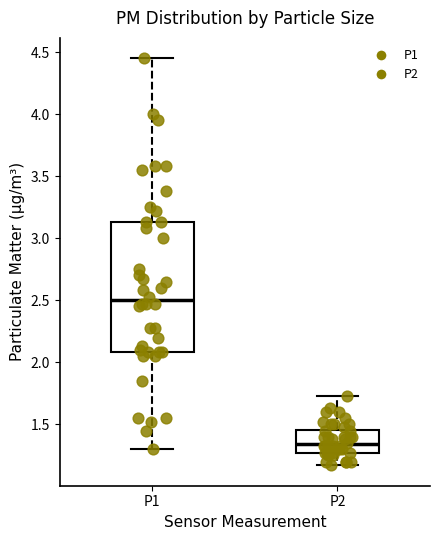

Where is the upper edge of the box for P2 on the y-axis? The values are not printed on the chart, so give them approximately, as read against the axis.

1.45